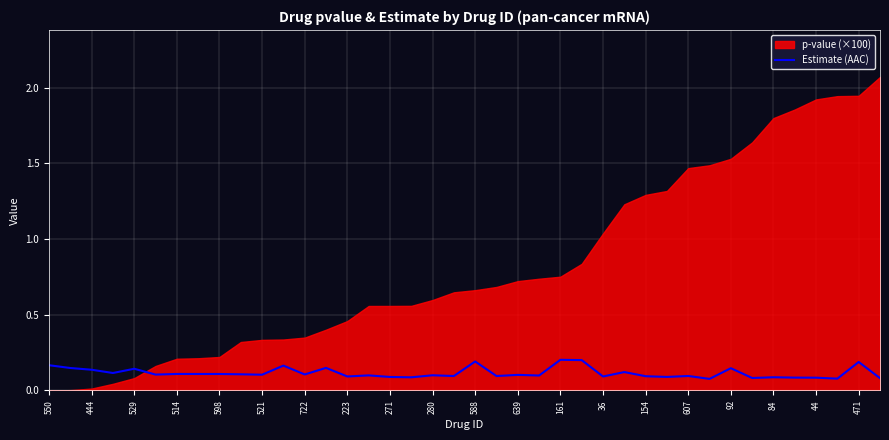

What is the label of the 38th point from the left?

37